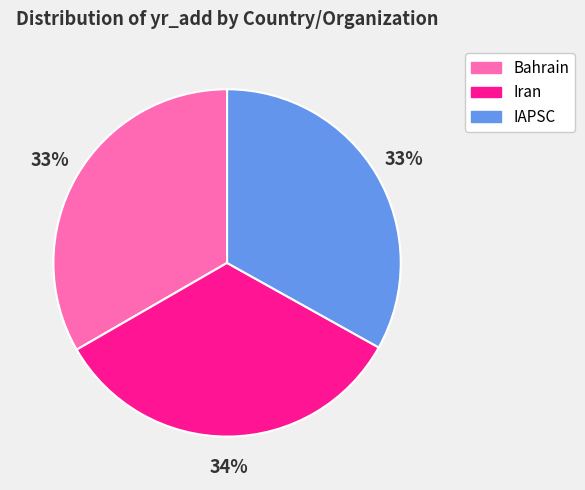

Does Iran represent more than half of the total?

No